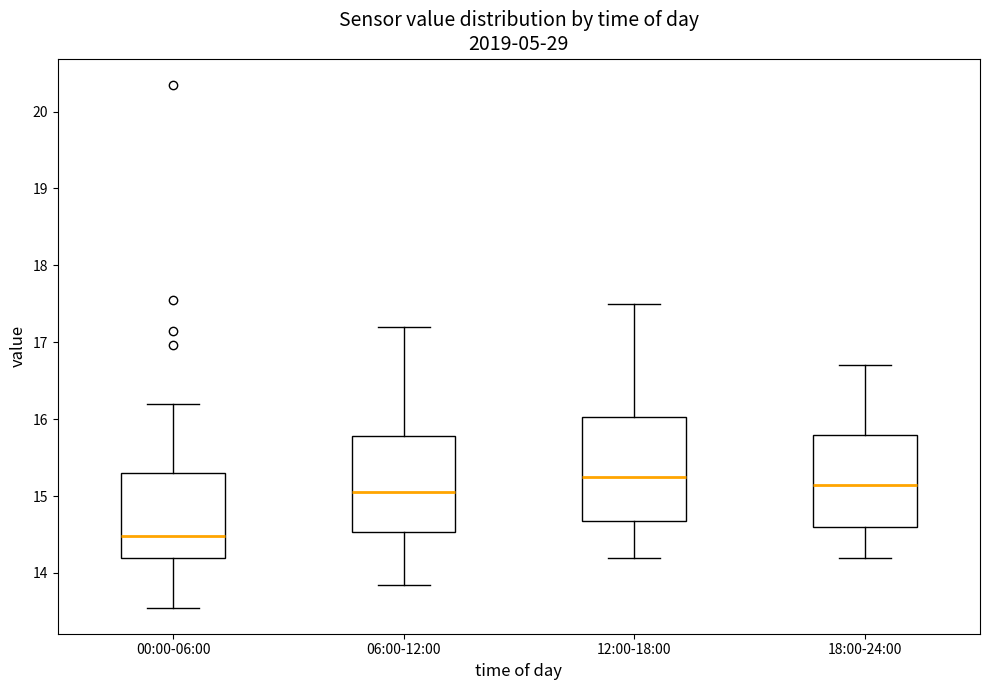

Reading left to right, transcribe this box plot: for each box, give where its median line is, the range the box spans, and where its two whiskers end, as read against the y-axis. The values are not printed on the chart, so give them approximately, as read against the axis.

00:00-06:00: median 14.5, box 14.2 to 15.3, whiskers 13.6 to 16.2
06:00-12:00: median 15.1, box 14.5 to 15.8, whiskers 13.9 to 17.2
12:00-18:00: median 15.3, box 14.7 to 16.0, whiskers 14.2 to 17.5
18:00-24:00: median 15.2, box 14.6 to 15.8, whiskers 14.2 to 16.7